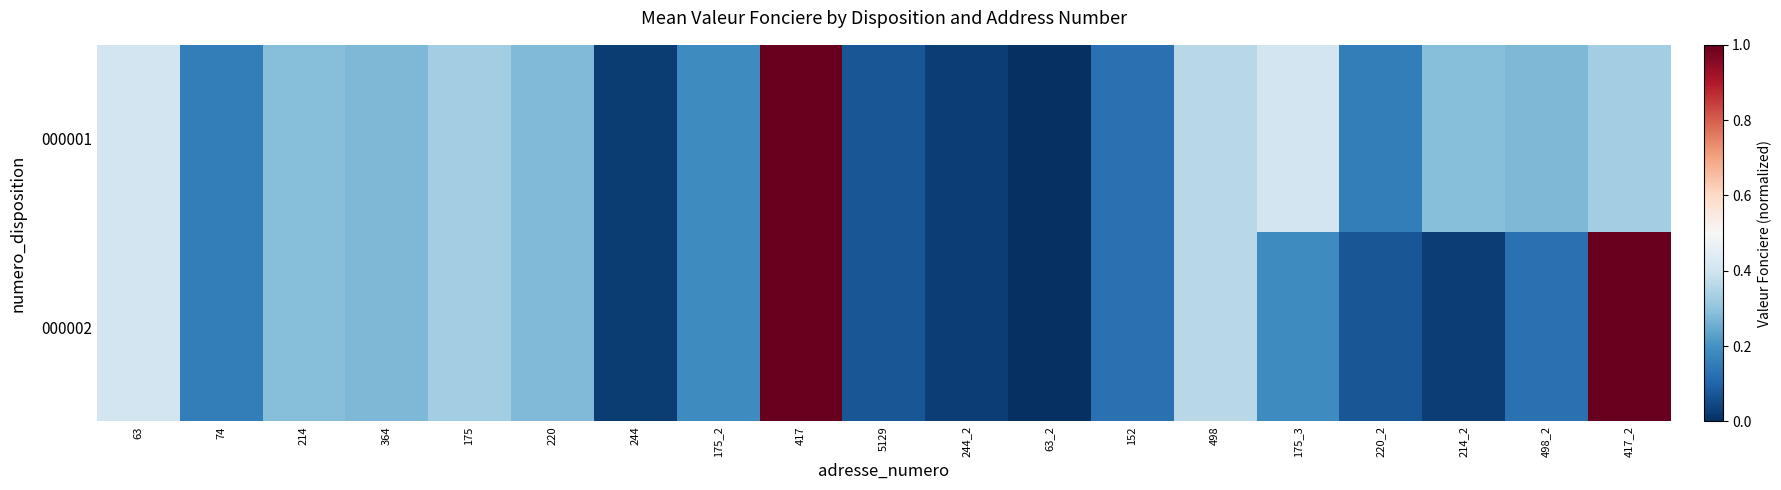

Rank the series at 220_2 from highest to lowest value.

000001, 000002